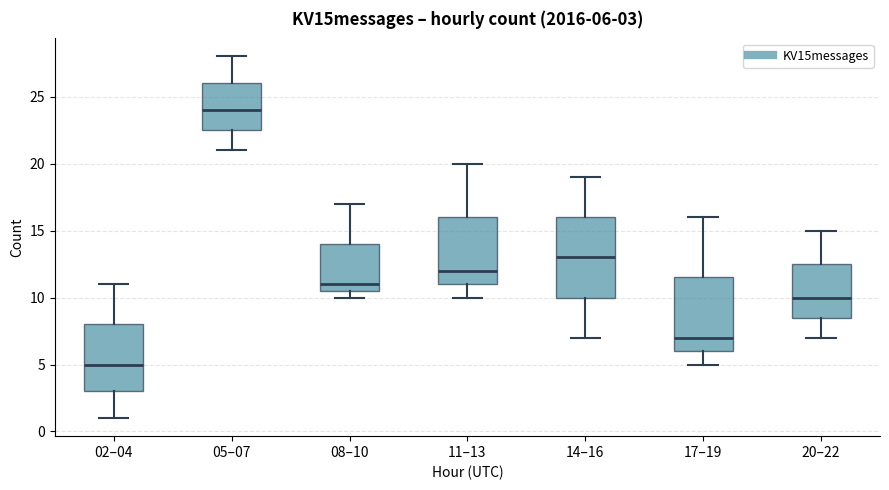

Which box is the tallest, from its lower edge to its upper edge?

14–16